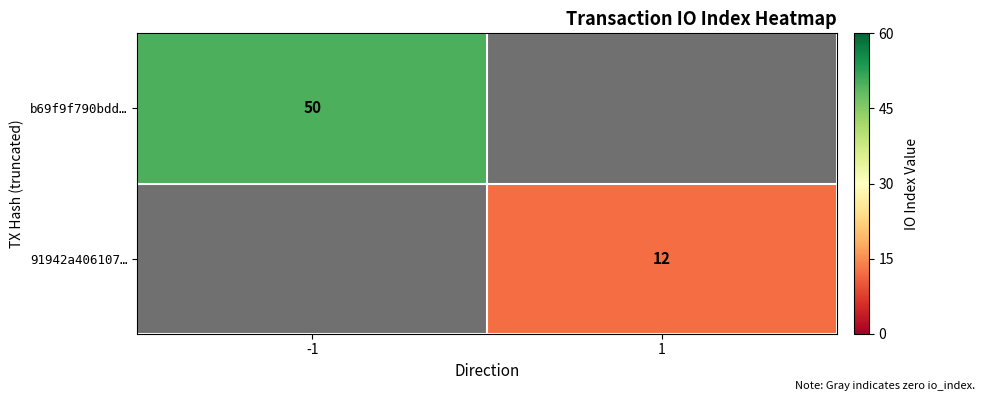

Where is 91942a406107… nearest to the value 1?

-1